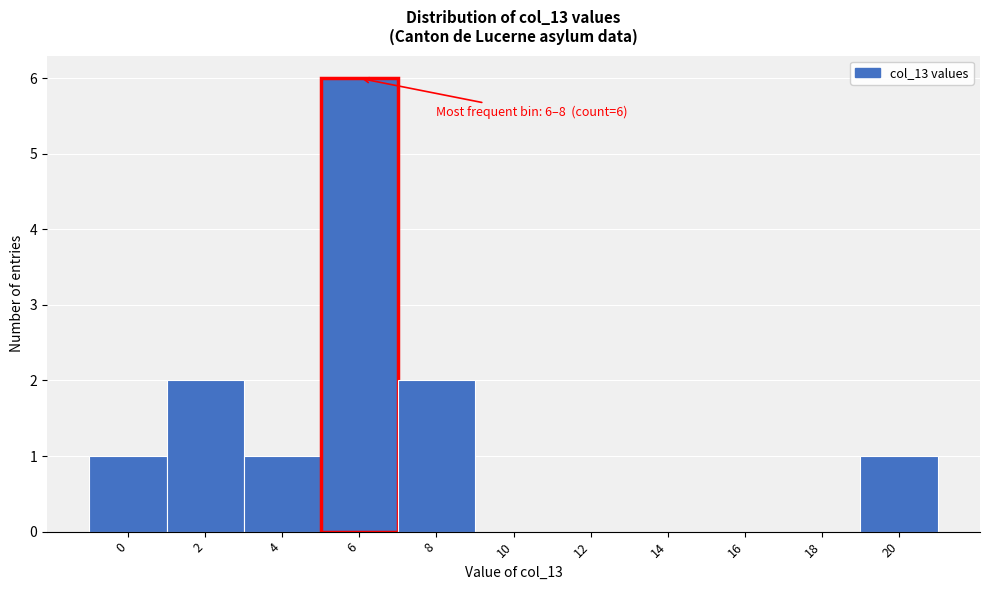

Reading right to left, extract all data points from this chart.

20=1	18=0	16=0	14=0	12=0	10=0	8=2	6=6	4=1	2=2	0=1